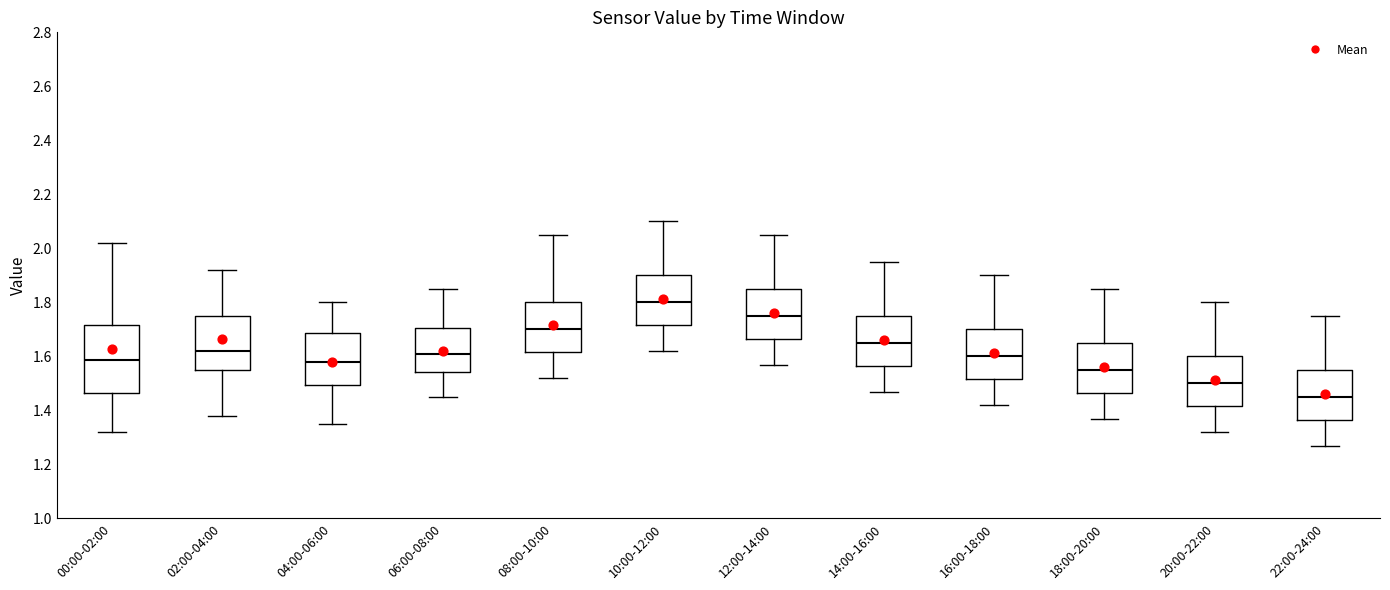

Reading left to right, read every box against the y-axis: the position of its median line, the range the box covers, and the ends of its whiskers. The values are not printed on the chart, so give them approximately, as read against the axis.

00:00-02:00: median 1.58, box 1.46 to 1.72, whiskers 1.32 to 2.02
02:00-04:00: median 1.62, box 1.56 to 1.76, whiskers 1.38 to 1.92
04:00-06:00: median 1.58, box 1.50 to 1.68, whiskers 1.36 to 1.80
06:00-08:00: median 1.62, box 1.54 to 1.70, whiskers 1.46 to 1.86
08:00-10:00: median 1.70, box 1.62 to 1.80, whiskers 1.52 to 2.06
10:00-12:00: median 1.80, box 1.72 to 1.90, whiskers 1.62 to 2.10
12:00-14:00: median 1.76, box 1.66 to 1.86, whiskers 1.58 to 2.06
14:00-16:00: median 1.66, box 1.56 to 1.76, whiskers 1.48 to 1.96
16:00-18:00: median 1.60, box 1.52 to 1.70, whiskers 1.42 to 1.90
18:00-20:00: median 1.56, box 1.46 to 1.66, whiskers 1.38 to 1.86
20:00-22:00: median 1.50, box 1.42 to 1.60, whiskers 1.32 to 1.80
22:00-24:00: median 1.46, box 1.36 to 1.56, whiskers 1.28 to 1.76